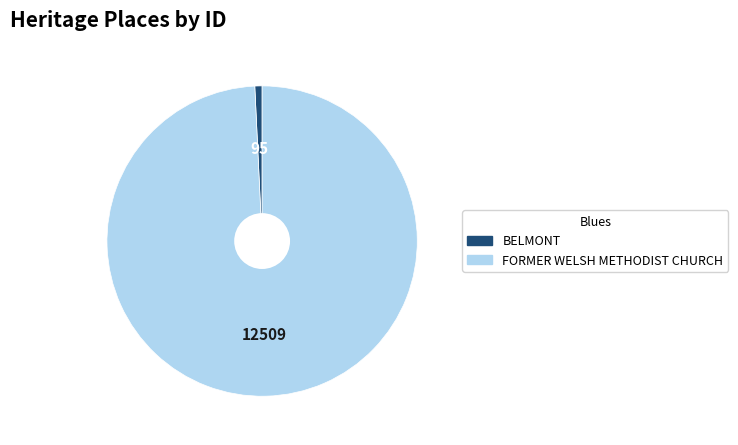

The FORMER WELSH METHODIST CHURCH slice represents 99% of the pie. True or false?

True